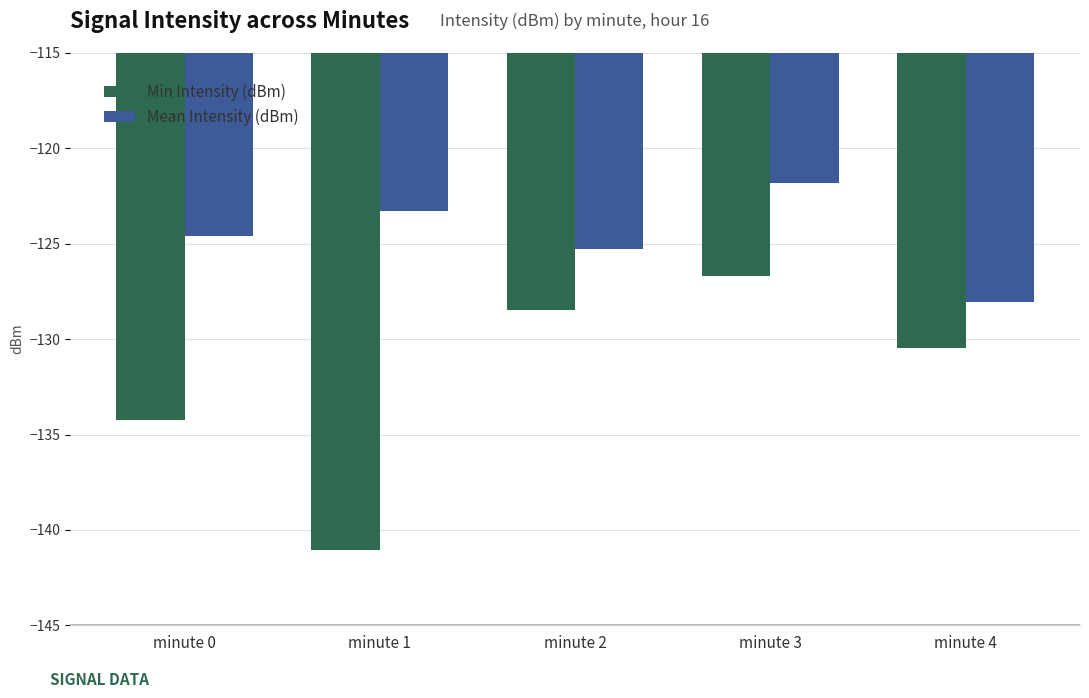

The Min Intensity (dBm) series shows -130.5 at minute 4. True or false?

True